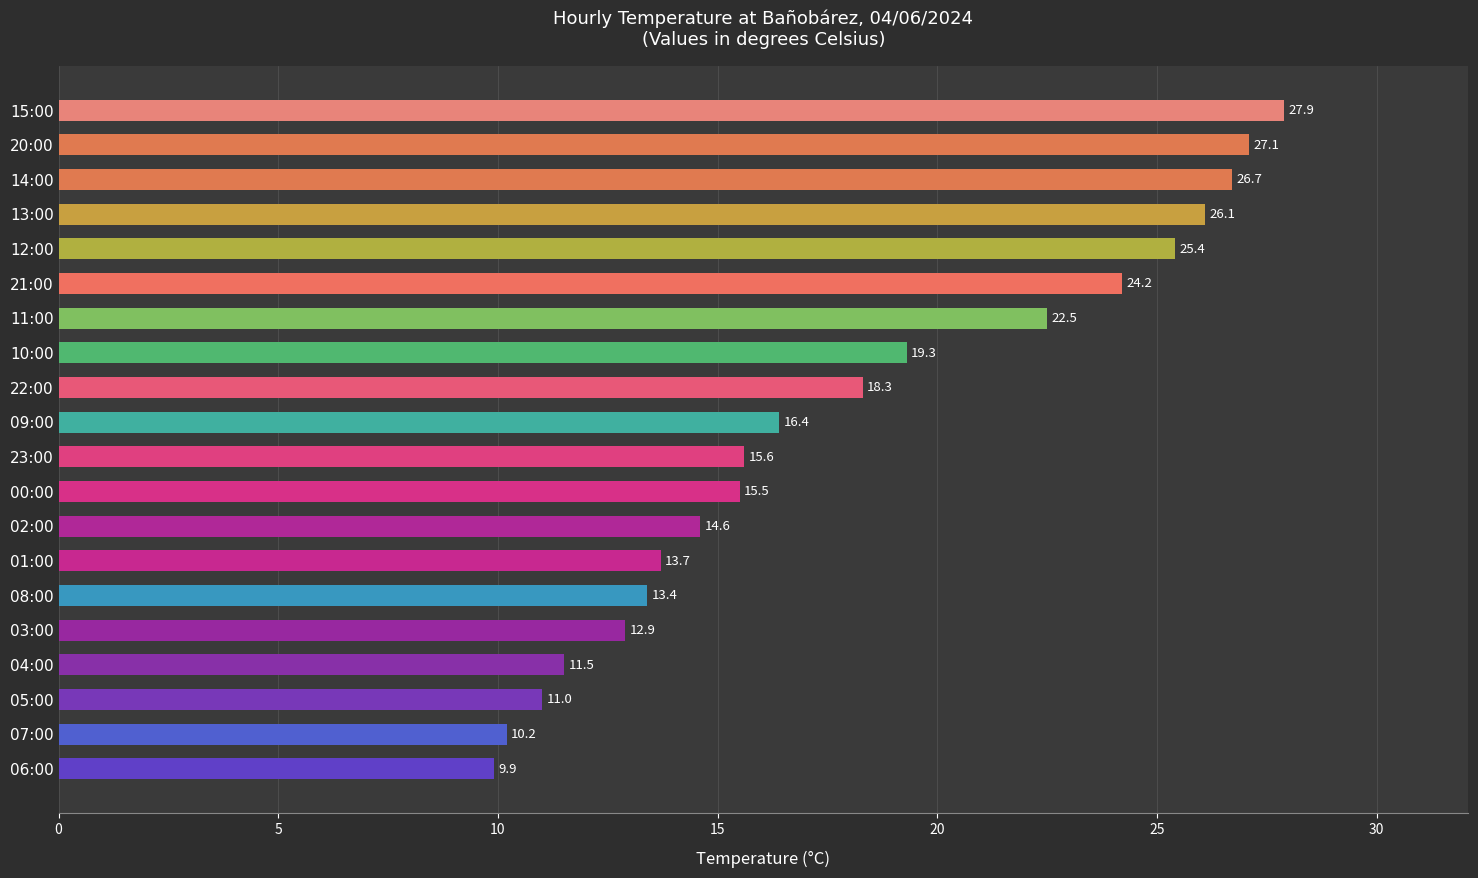

Reading top to bottom, what are all the values shown in this chart?

27.9	27.1	26.7	26.1	25.4	24.2	22.5	19.3	18.3	16.4	15.6	15.5	14.6	13.7	13.4	12.9	11.5	11.0	10.2	9.9